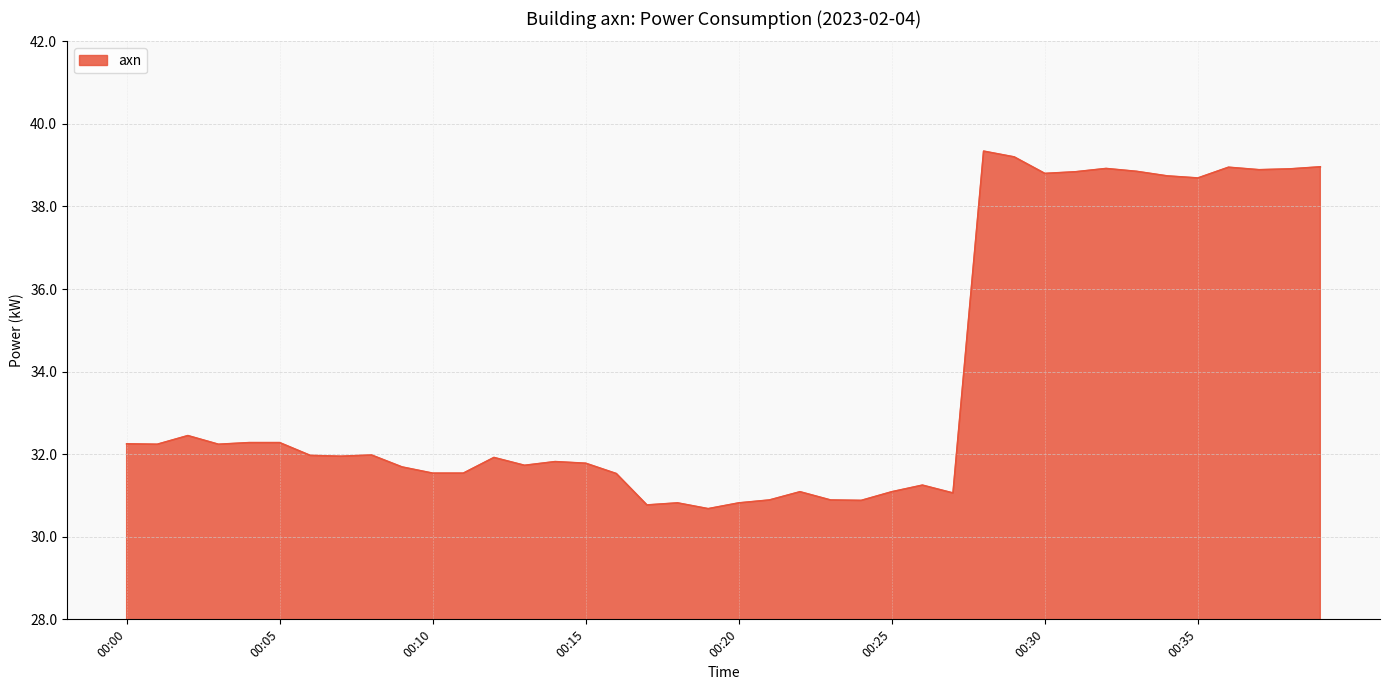

What is the minimum value shown in the chart?

30.7